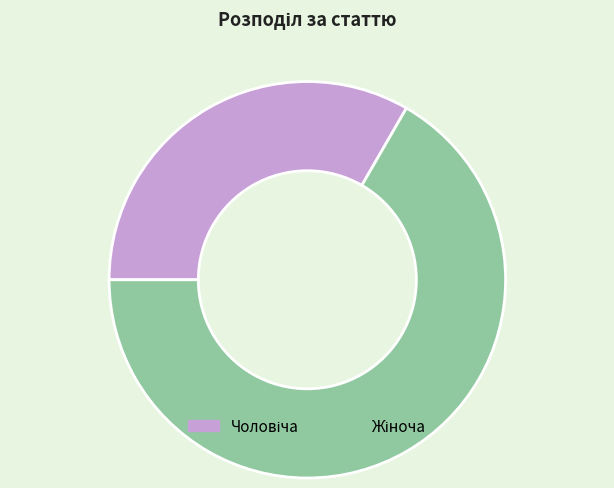

To the nearest percent, what percentage of the pie is Жіноча?

67%